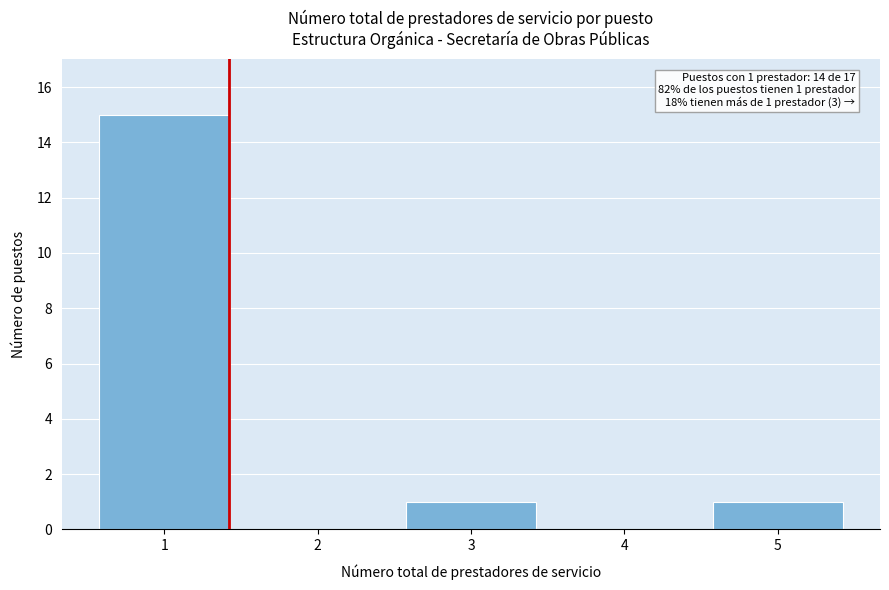

Reading right to left, transcribe all the data shown in this chart.

5=1	4=0	3=1	2=0	1=15